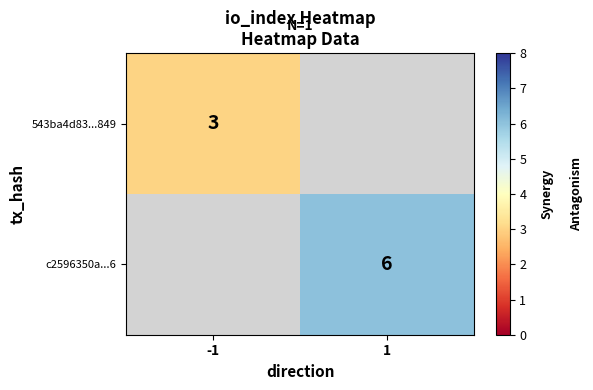

True or false: c2596350a...6 has a value of 6 at 1.

True